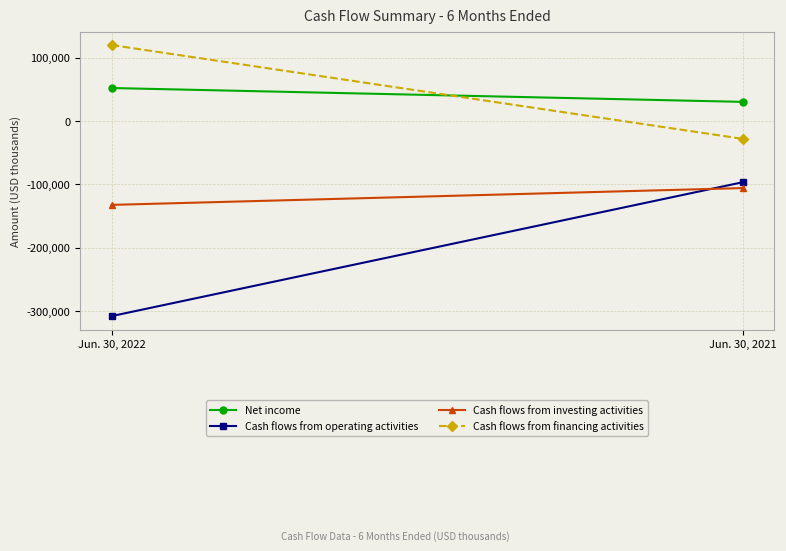

What is the difference between the Cash flows from financing activities values at Jun. 30, 2022 and Jun. 30, 2021?

148073